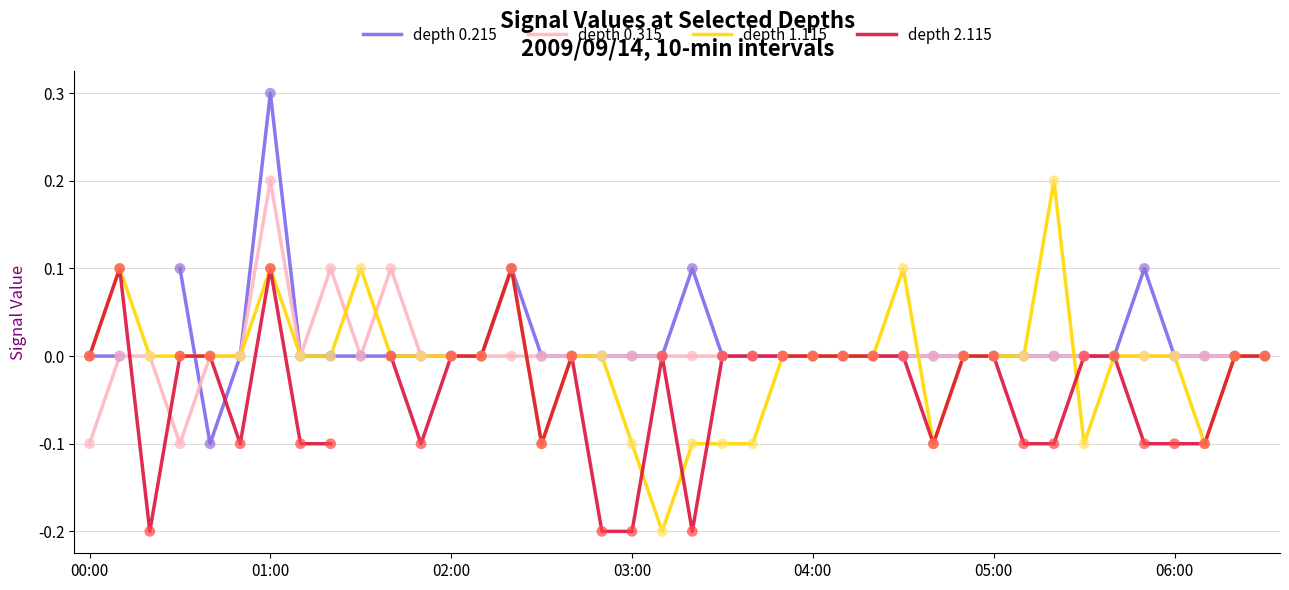

Which series contains the lowest Y value?

depth 1.115